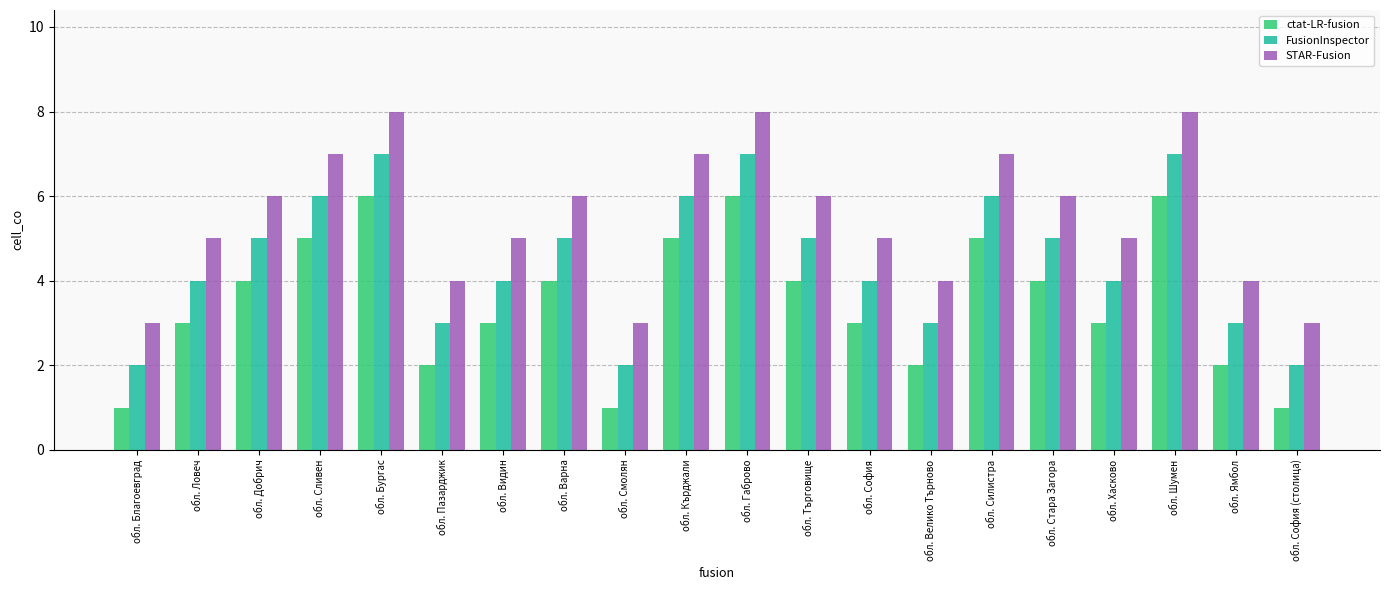

What are all the series names shown in the legend?

ctat-LR-fusion, FusionInspector, STAR-Fusion